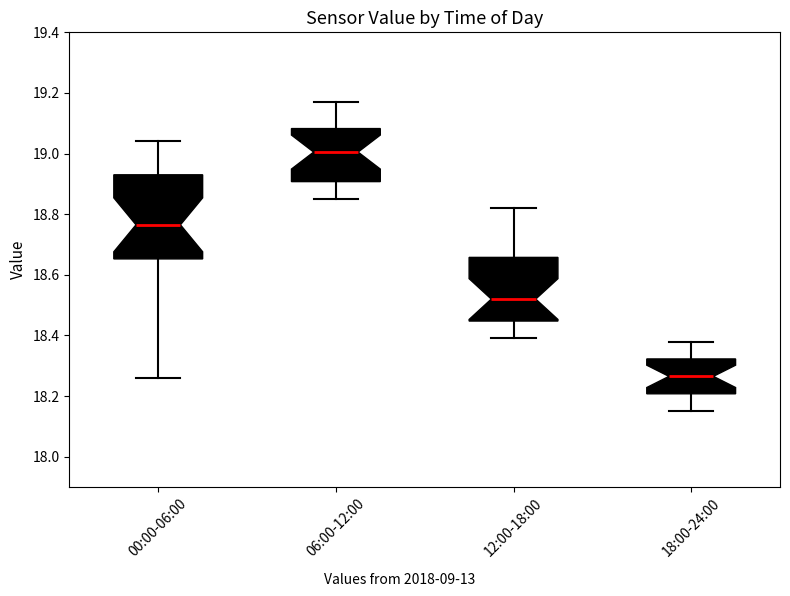

Where is the lower edge of the box for 06:00-12:00 on the y-axis? The values are not printed on the chart, so give them approximately, as read against the axis.

18.90